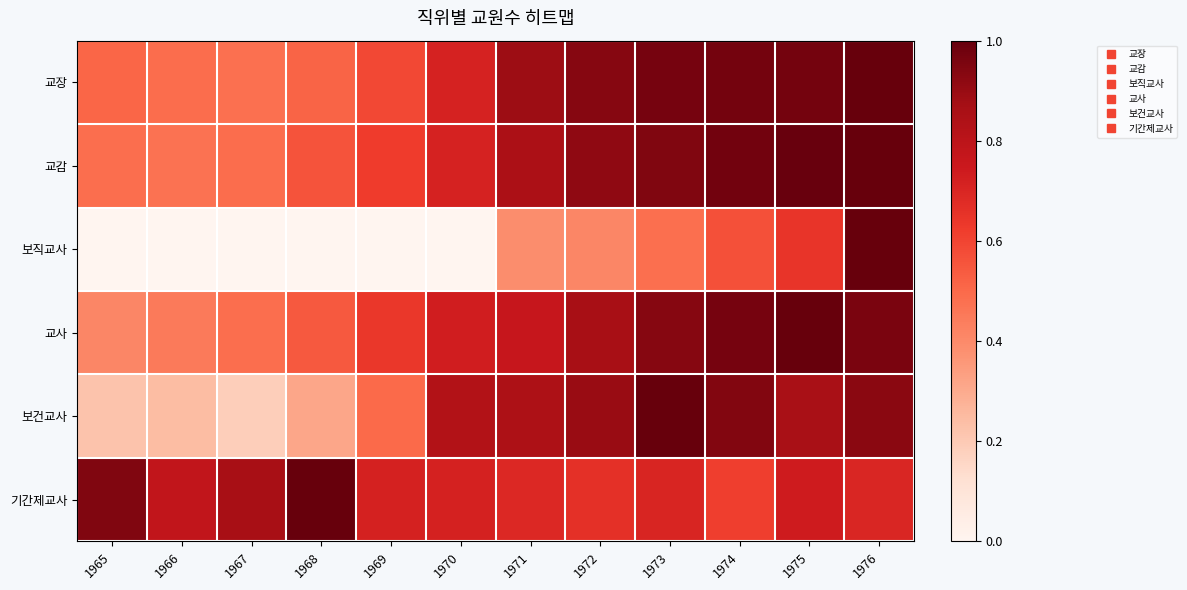

Reading left to right, transcribe all the data shown in this chart.

교장: 1965=0.5	1966=0.5	1967=0.5	1968=0.5	1969=0.6	1970=0.7	1971=0.9	1972=0.9	1973=1.0	1974=1.0	1975=1.0	1976=1.0
교감: 1965=0.5	1966=0.5	1967=0.5	1968=0.6	1969=0.6	1970=0.7	1971=0.8	1972=0.9	1973=0.9	1974=1.0	1975=1.0	1976=1.0
보직교사: 1965=0.0	1966=0.0	1967=0.0	1968=0.0	1969=0.0	1970=0.0	1971=0.4	1972=0.4	1973=0.5	1974=0.6	1975=0.6	1976=1.0
교사: 1965=0.4	1966=0.4	1967=0.5	1968=0.5	1969=0.6	1970=0.7	1971=0.8	1972=0.9	1973=0.9	1974=1.0	1975=1.0	1976=1.0
보건교사: 1965=0.2	1966=0.2	1967=0.2	1968=0.3	1969=0.5	1970=0.8	1971=0.8	1972=0.9	1973=1.0	1974=0.9	1975=0.9	1976=0.9
기간제교사: 1965=0.9	1966=0.8	1967=0.9	1968=1.0	1969=0.7	1970=0.7	1971=0.7	1972=0.7	1973=0.7	1974=0.6	1975=0.7	1976=0.7